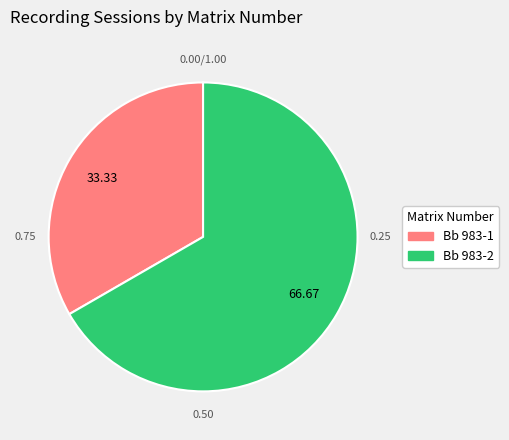

What is the smallest slice in the pie chart?

Bb 983-1